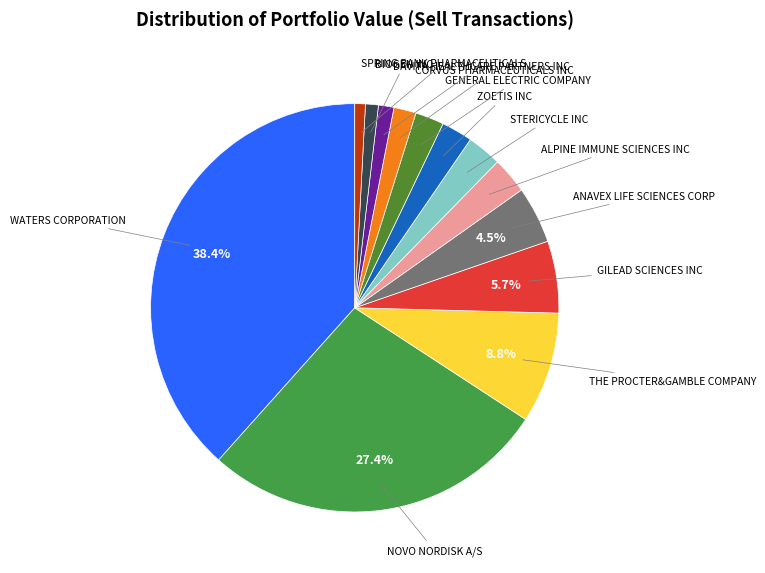

Which category has the biggest portion of the pie?

WATERS CORPORATION